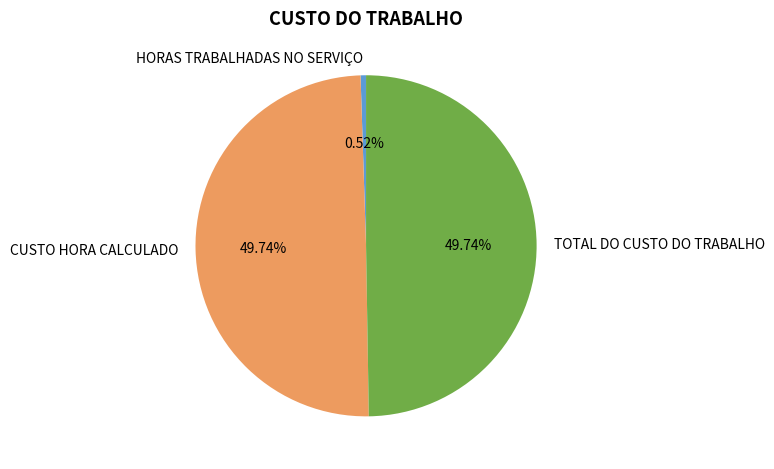

True or false: CUSTO HORA CALCULADO accounts for 50% of the total.

True